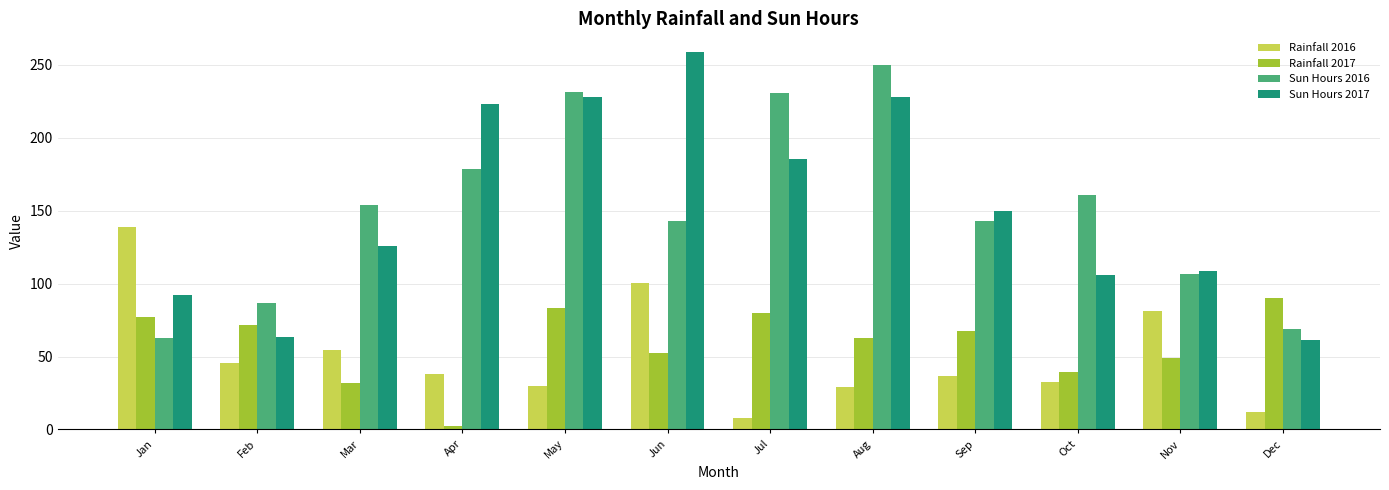

Which category has the lowest value in the Rainfall 2017 series?

Apr